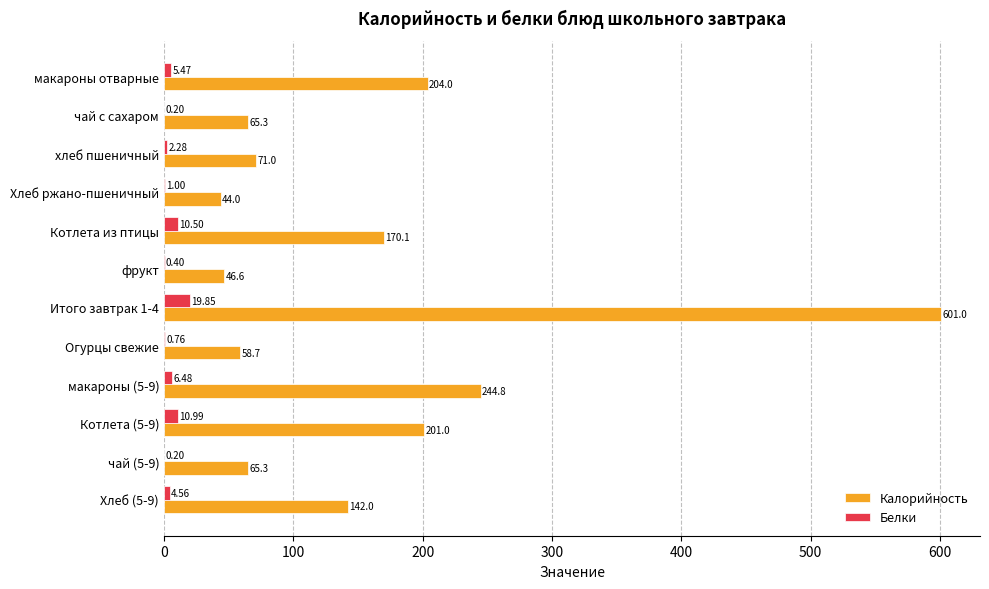

Which series changed the most between хлеб пшеничный and Котлета из птицы?

Калорийность